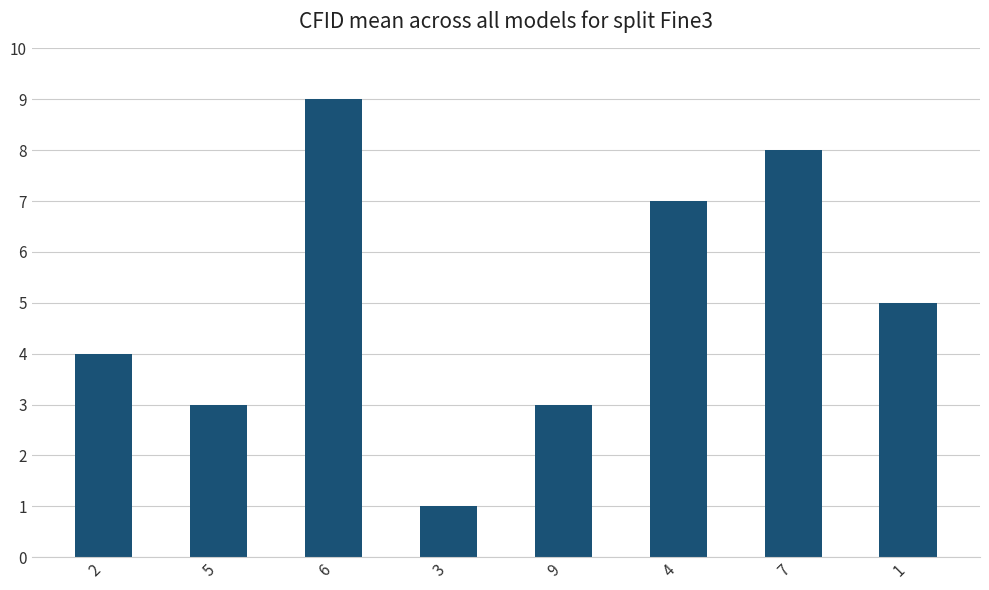

Count the number of data series in this chart.

1